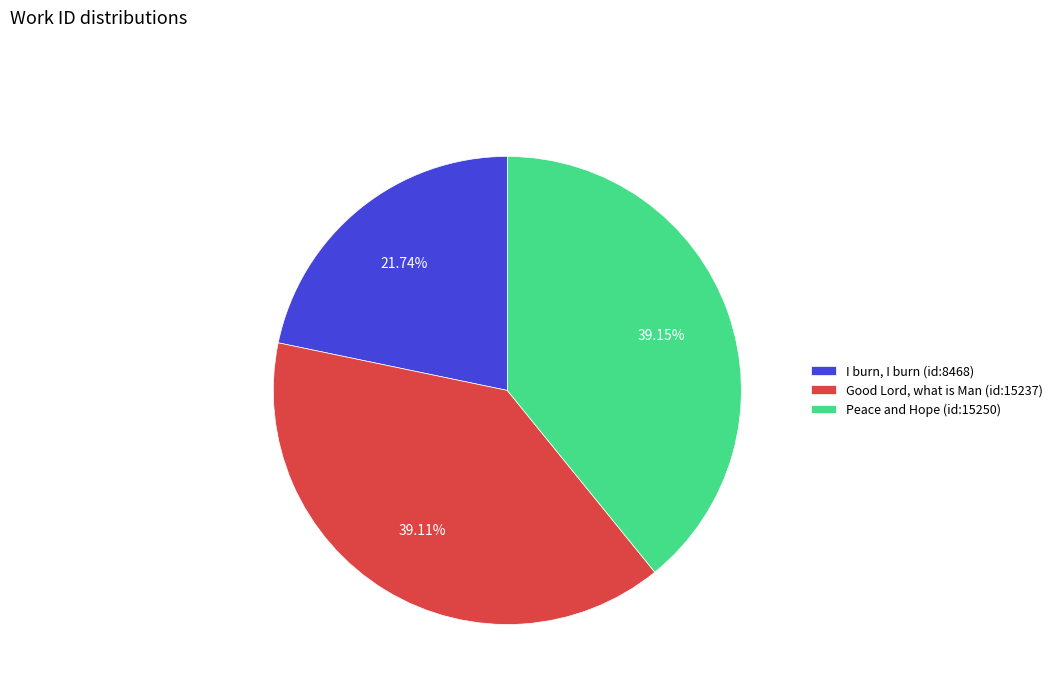

To the nearest percent, what percentage of the pie is I burn, I burn (id:8468)?

22%